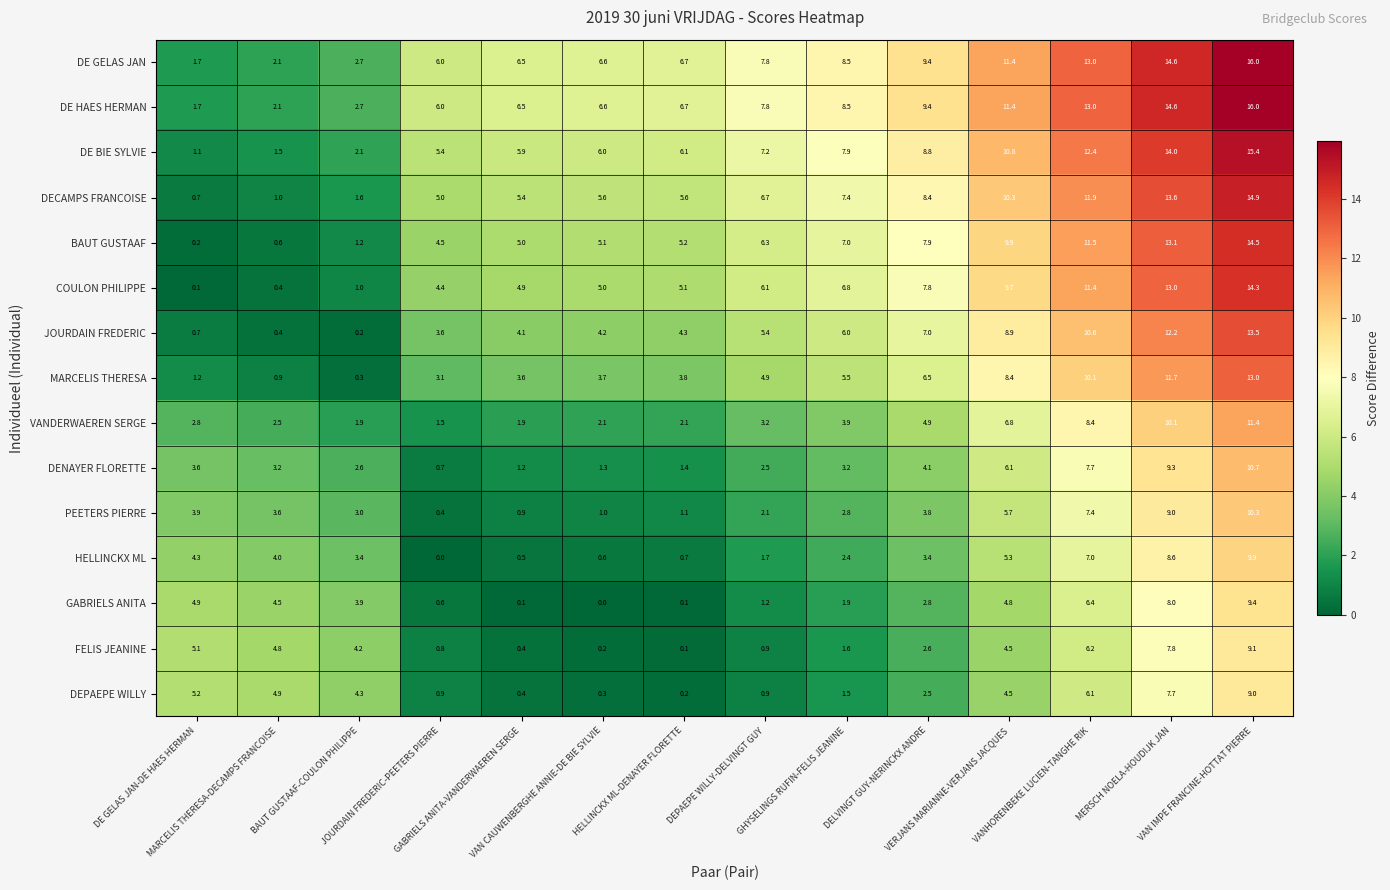

What is the greatest value displayed?

16.0